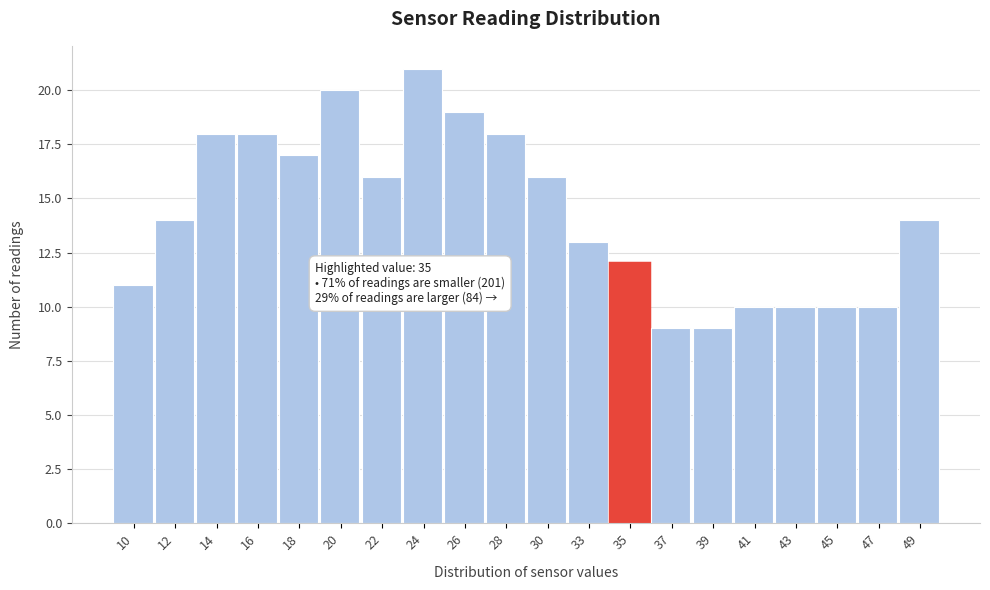

Reading left to right, list all the values displayed in this chart.

11	14	18	18	17	20	16	21	19	18	16	13	12	9	9	10	10	10	10	14